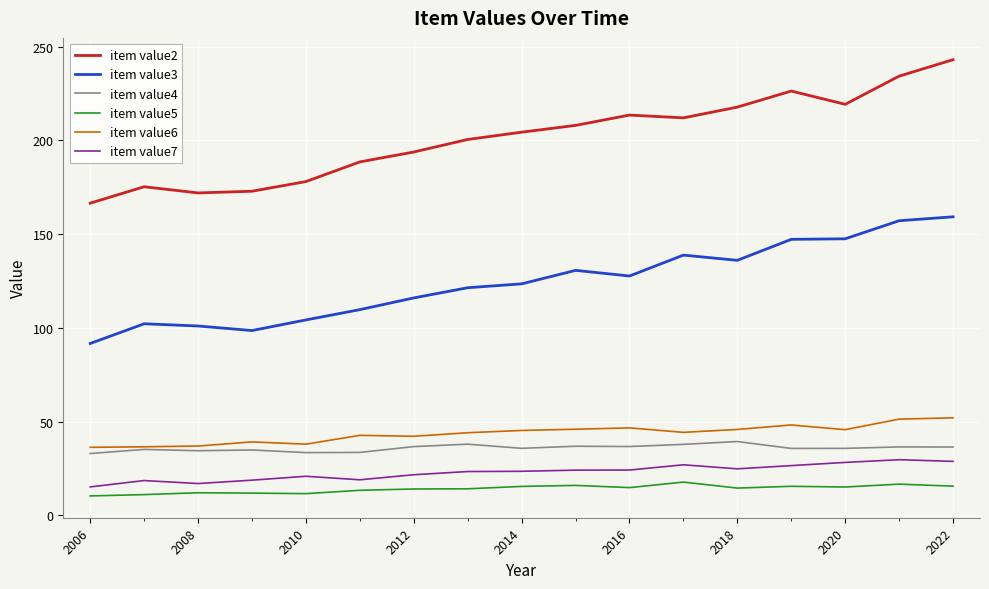

Which series has the widest spread of values?

item value2